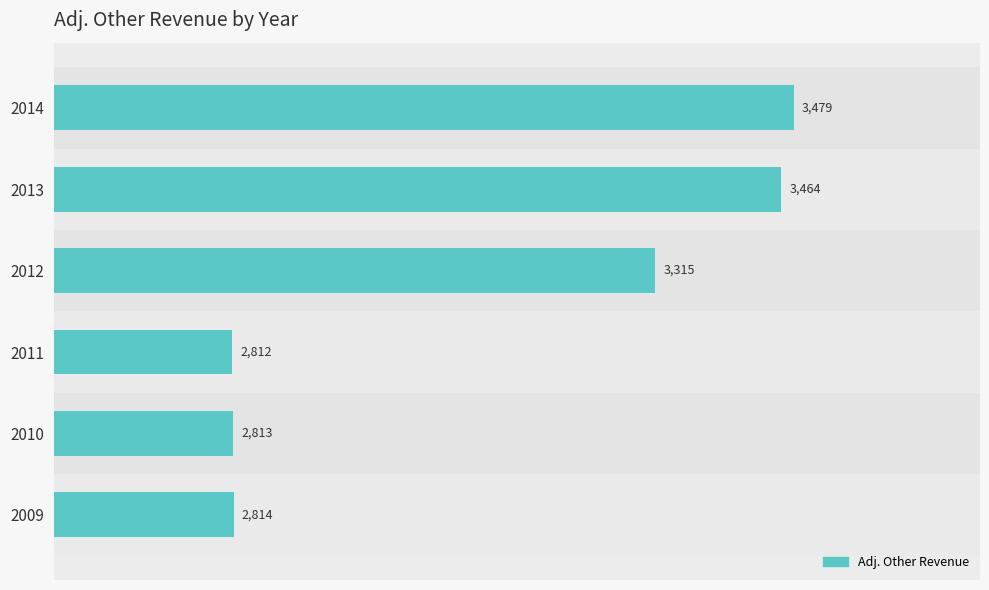

What is the approximate value at 2010?

2813.1